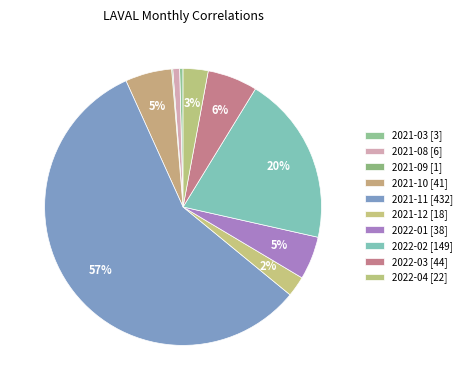

Which category accounts for the majority?

2021-11